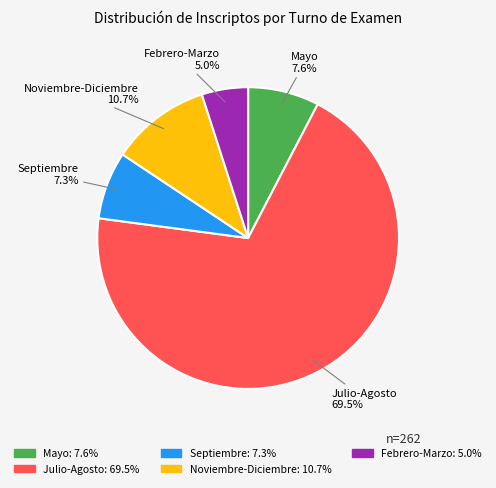

Which slice is the largest?

Julio-Agosto